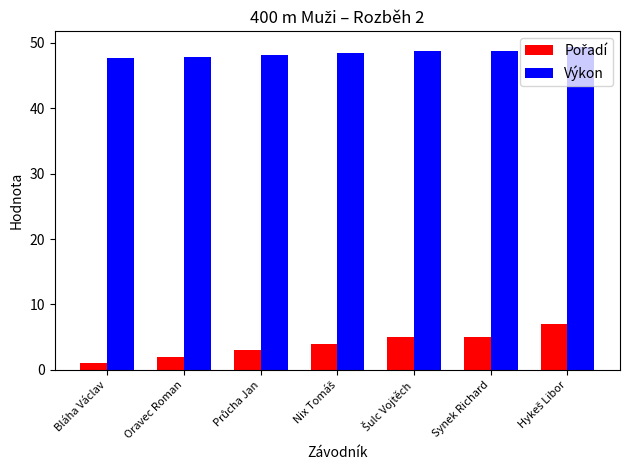

What is the average value of the Výkon series?

48.4